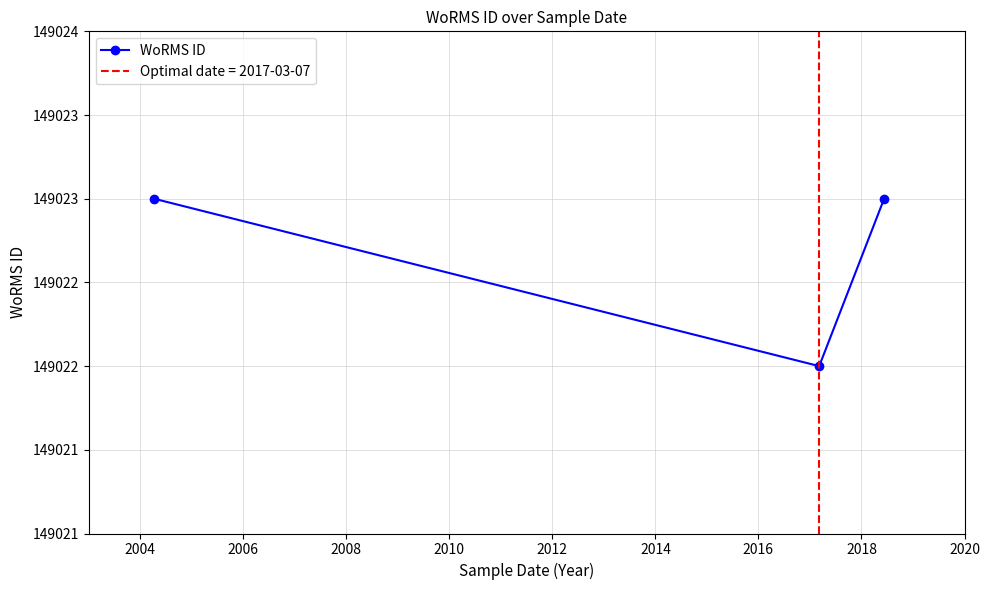

The chart shows a value of 149023 at 2006. True or false?

True